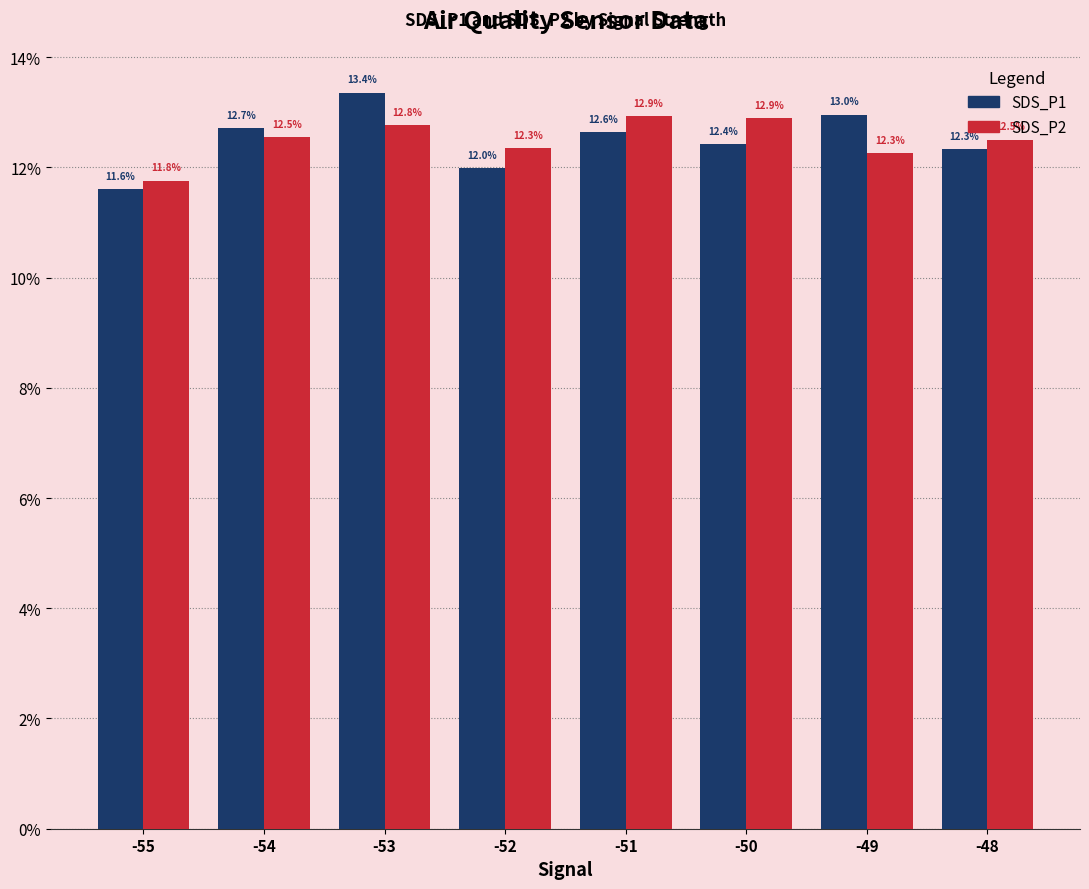

Is it true that SDS_P2 equals 21.4 at -51?

False